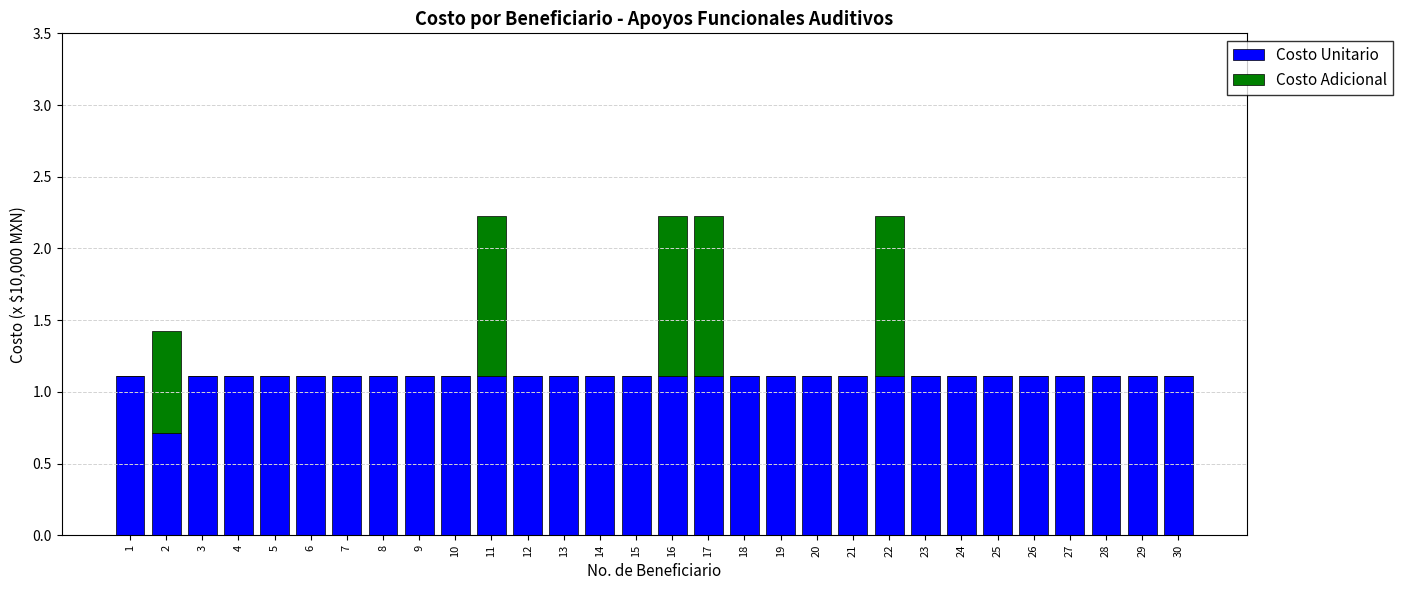

What is the highest value of the Costo Unitario series?

1.1